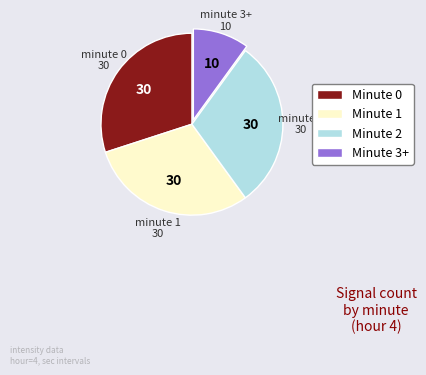

Is Minute 1 the majority of the pie?

No